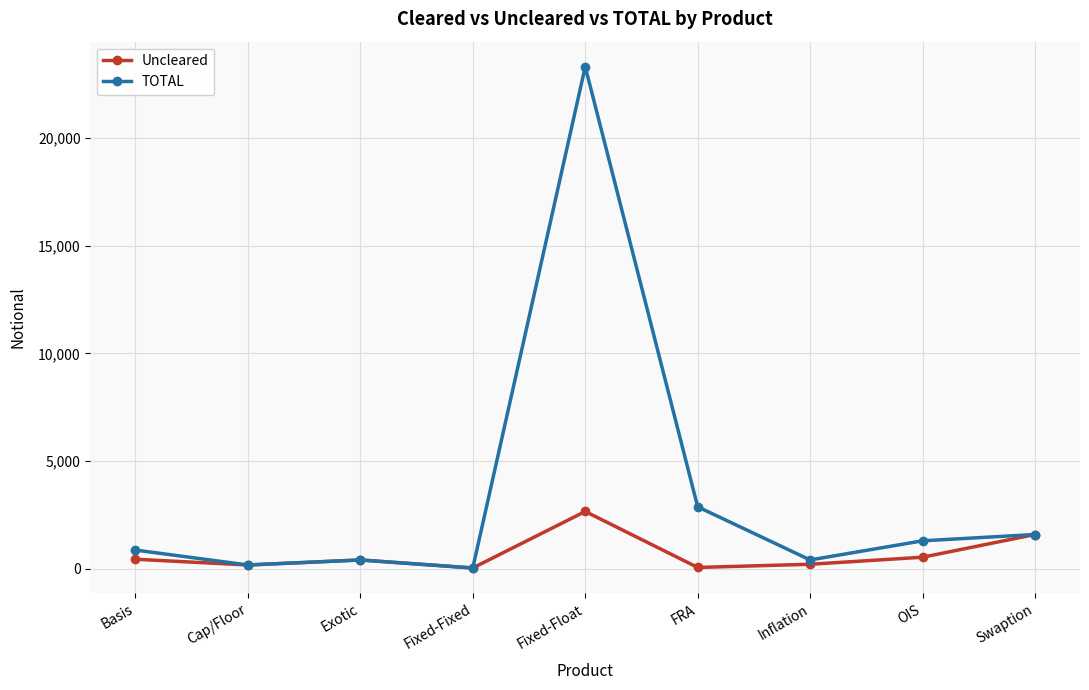

What position from the left is FRA?

6